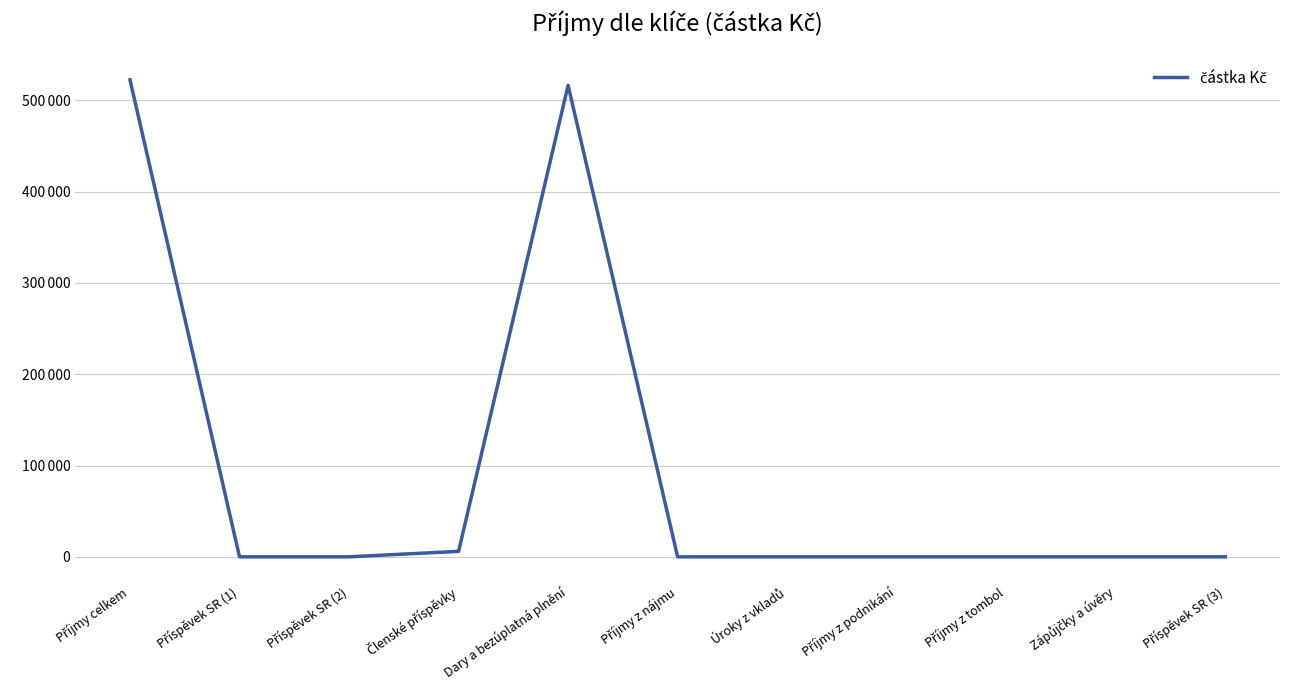

Does the chart display data point markers on the line(s)?

No